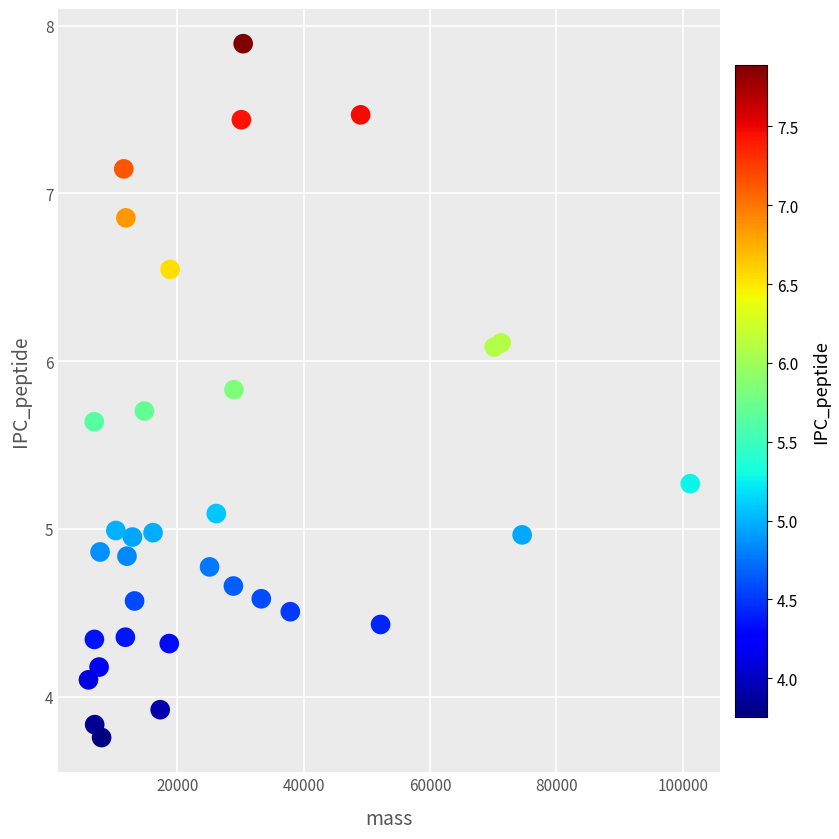

What is the range of X values (max minus min)?

95236.2